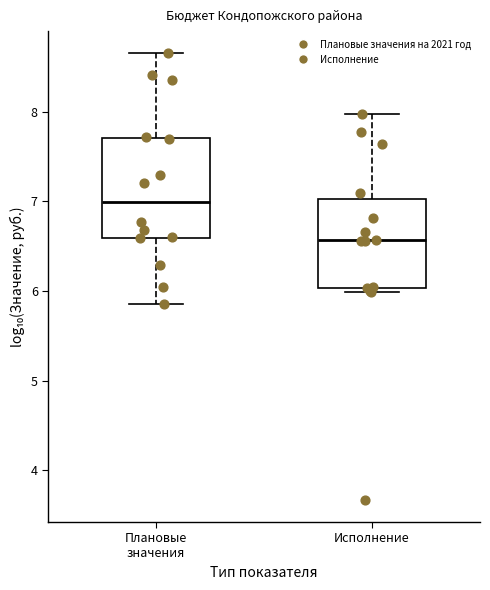

Reading left to right, transcribe this box plot: for each box, give where its median line is, the range the box spans, and where its two whiskers end, as read against the y-axis. The values are not printed on the chart, so give them approximately, as read against the axis.

Плановые значения: median 7.0, box 6.6 to 7.7, whiskers 5.8 to 8.7
Исполнение: median 6.6, box 6.0 to 7.0, whiskers 6.0 (just below the box's lower edge) to 8.0